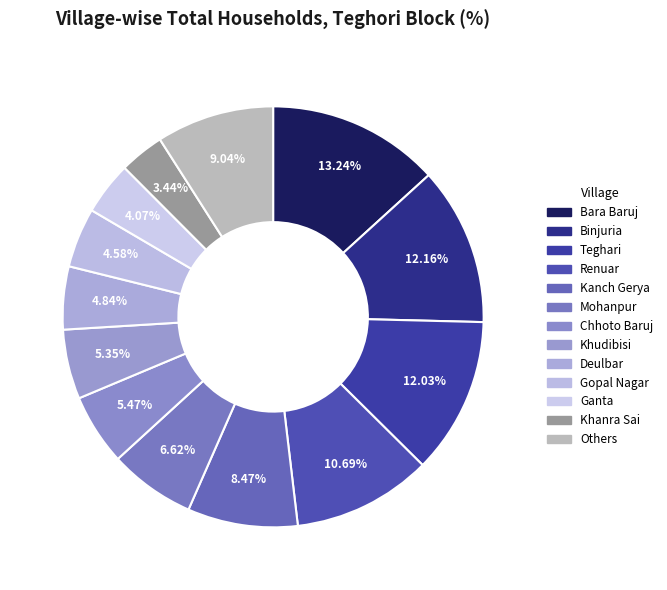

How many segments does this pie chart have?

13